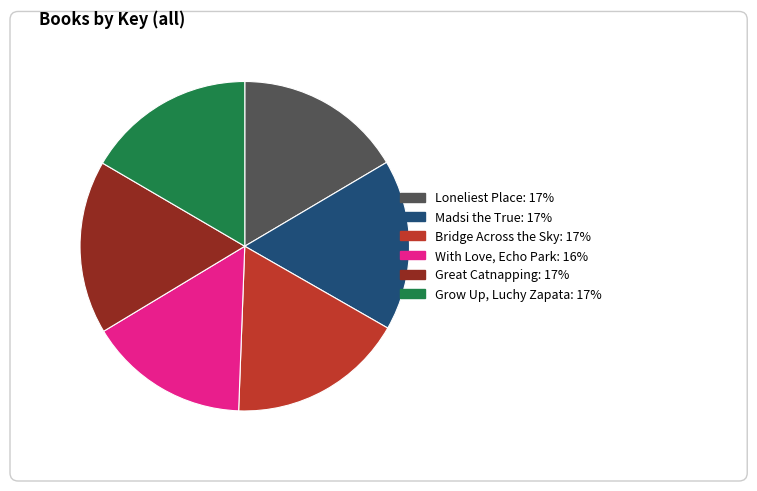

What is the ratio of the value at With Love, Echo Park to the value at Bridge Across the Sky?

0.9